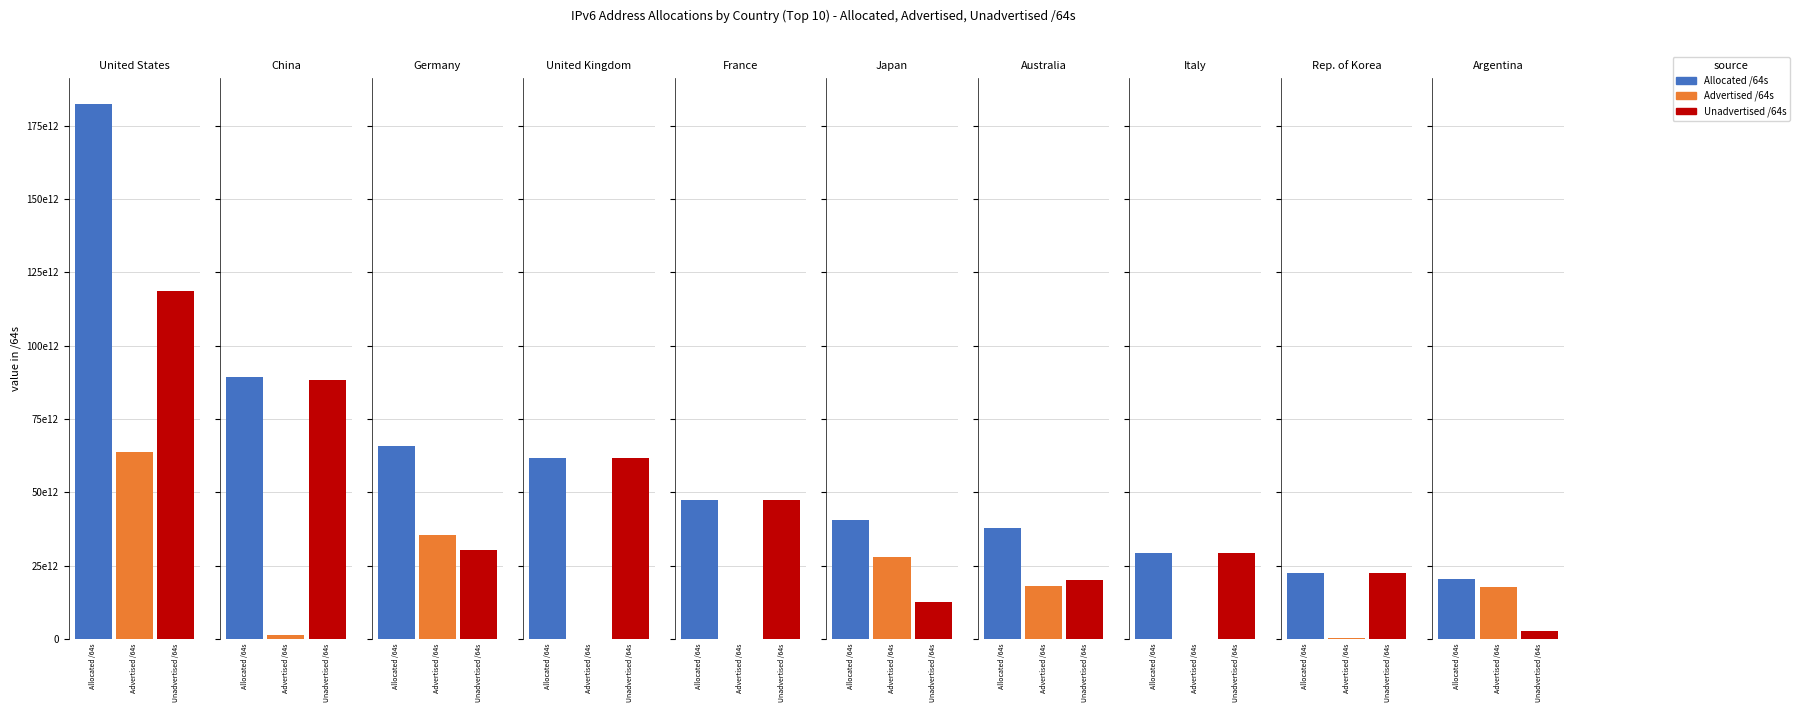

What is the greatest value displayed?

182413830979584